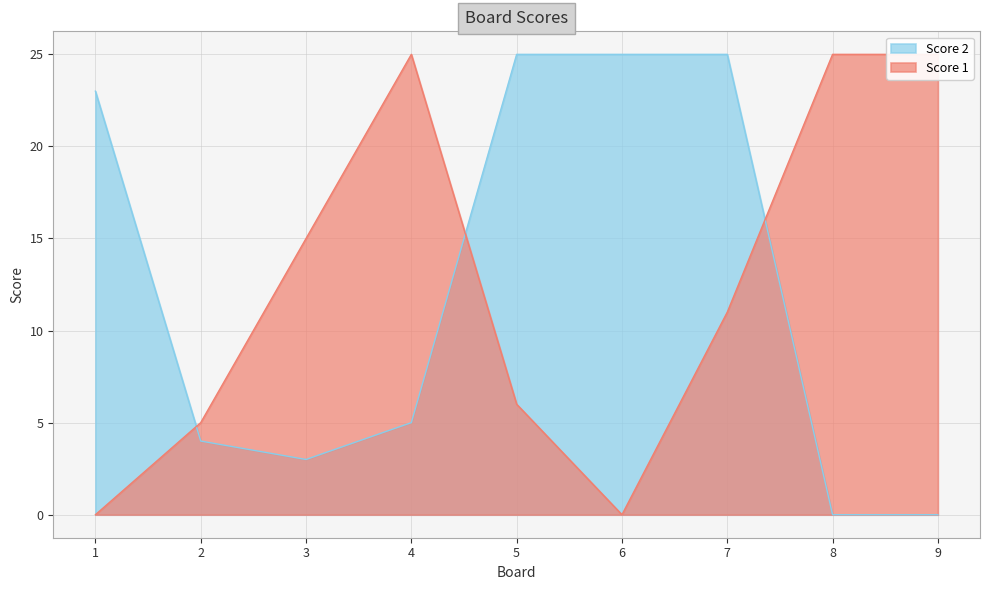

At which label is Score 2 closest to 12?

4